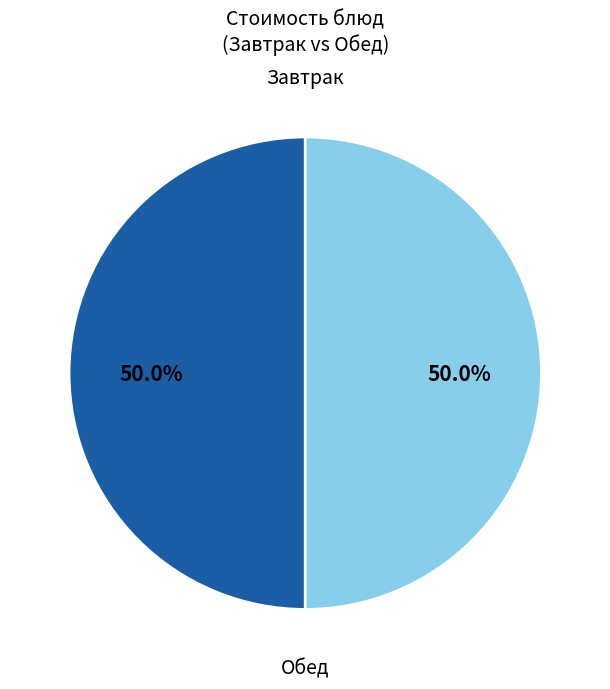

Count the number of slices in the pie.

2